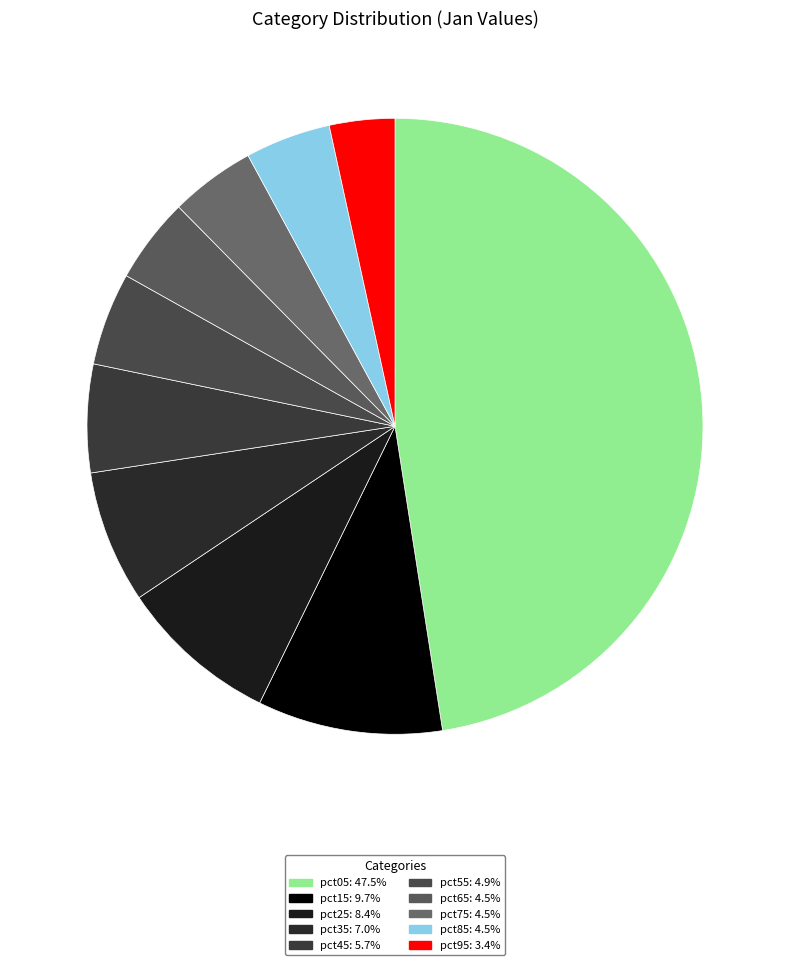

To the nearest percent, what is the difference between the pct25 and pct75 slice percentages?

4%